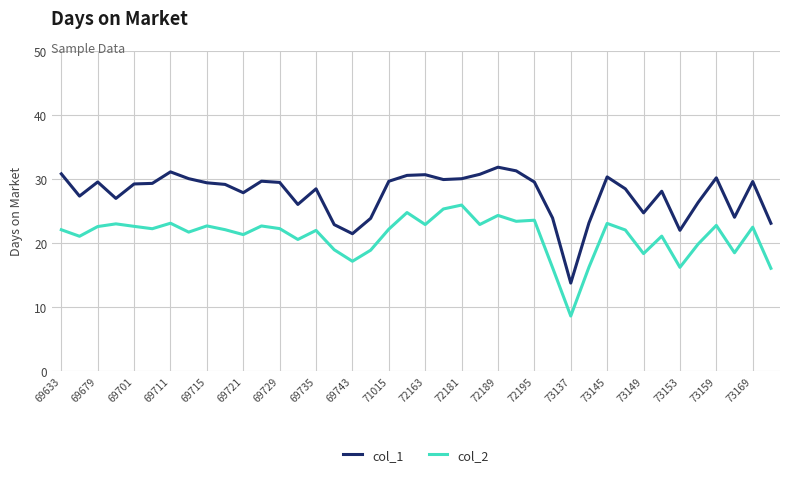

Rank the series by their maximum value, from lowest to highest.

col_2, col_1